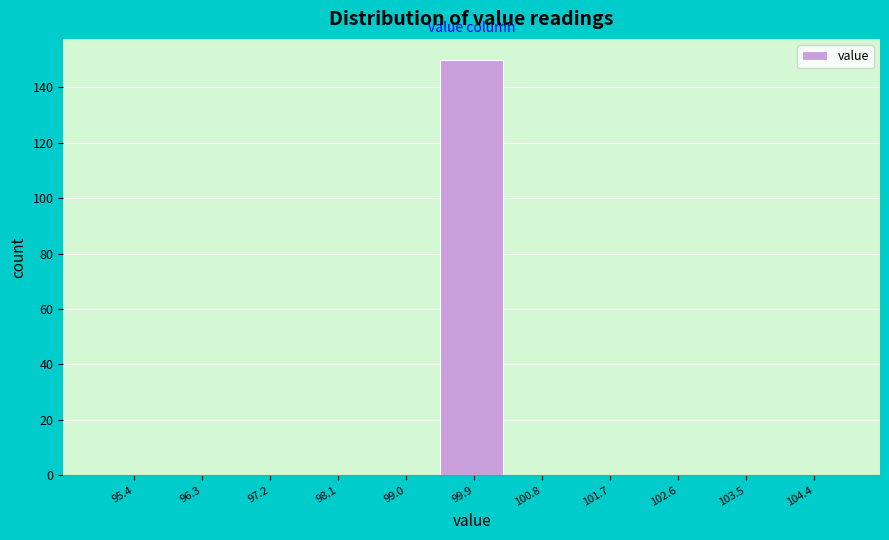

Which range on the x-axis has the tallest bar?

99.4 to 100.4